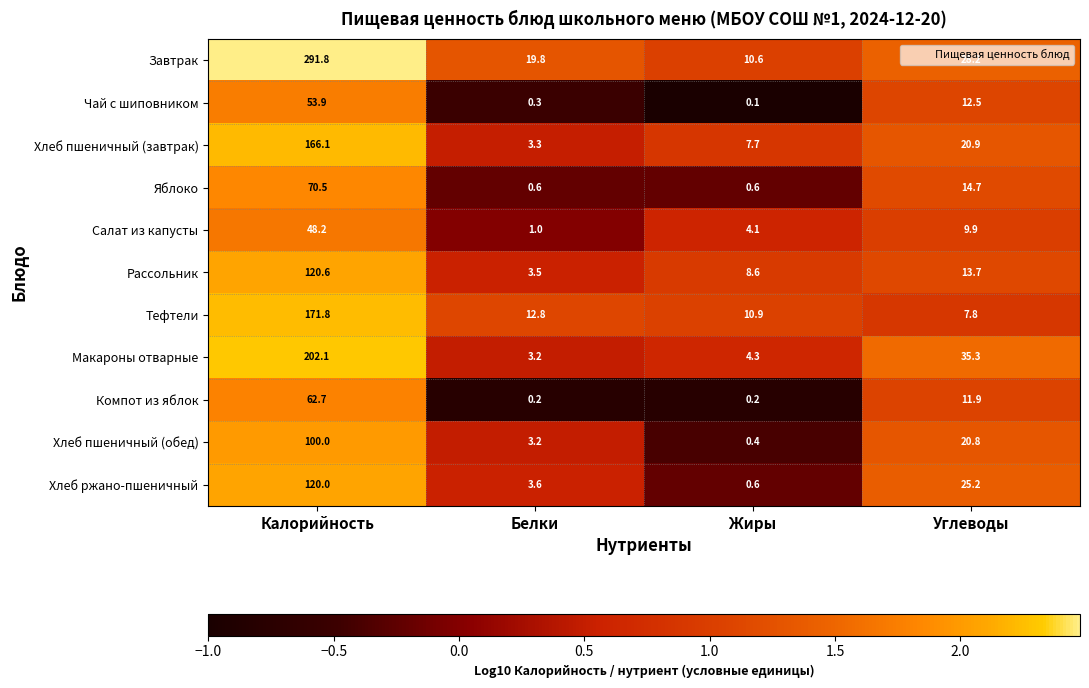

What is the sum of all Салат из капусты values?

63.2